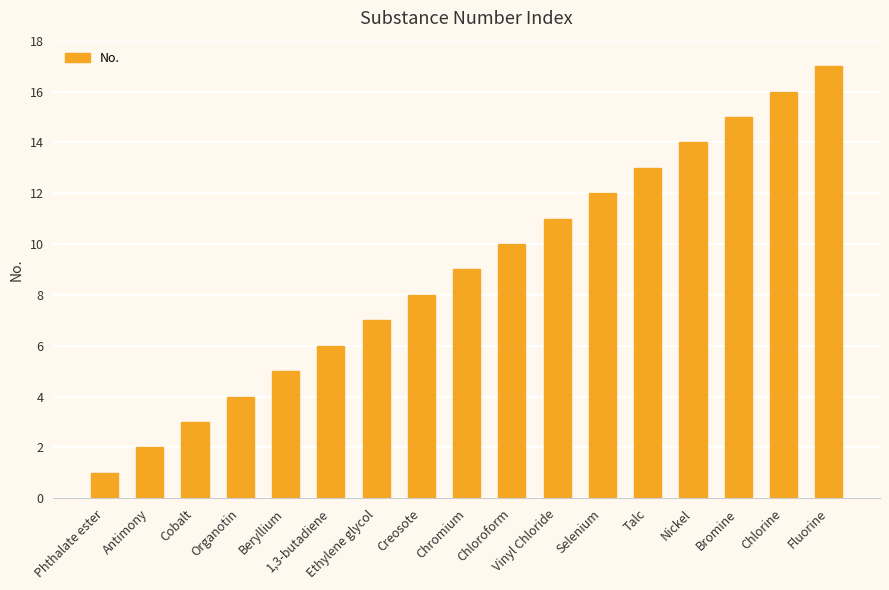

How many data points are less than 9?

8